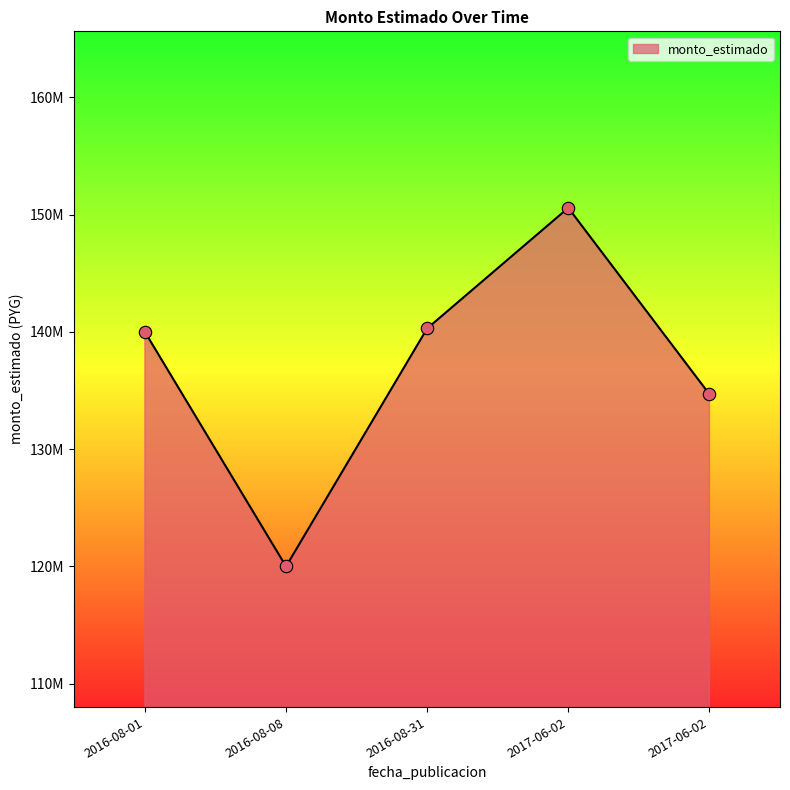

Is this an area chart (filled region under the line)?

Yes